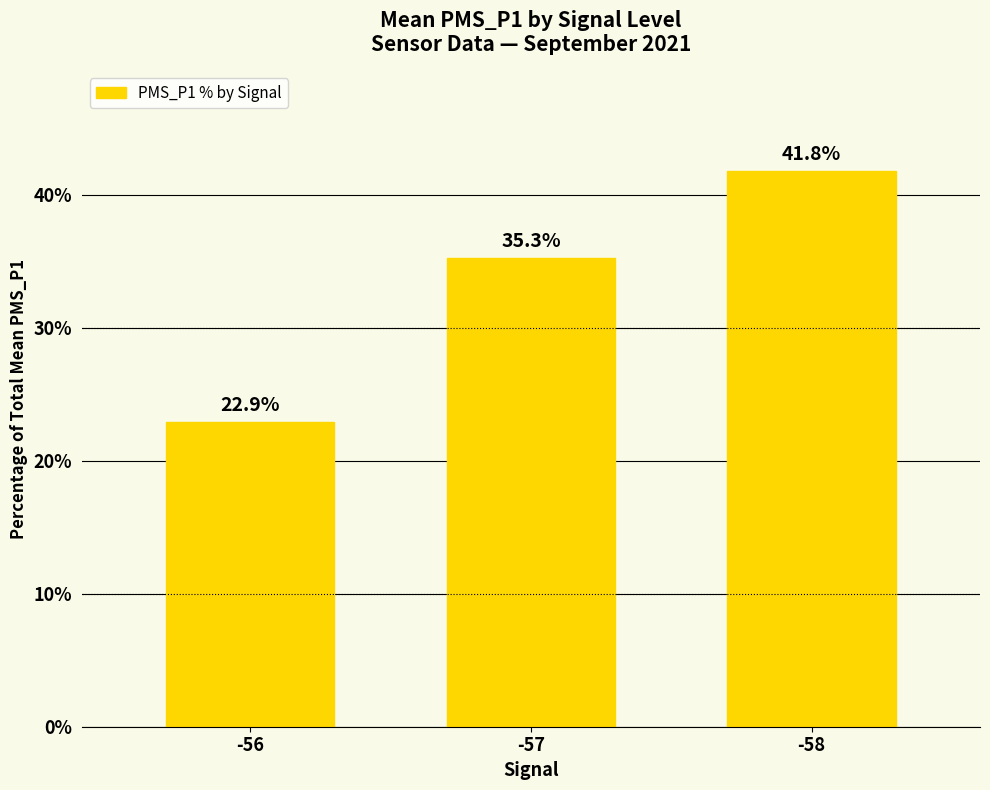

What value does the data have at -58?

41.8